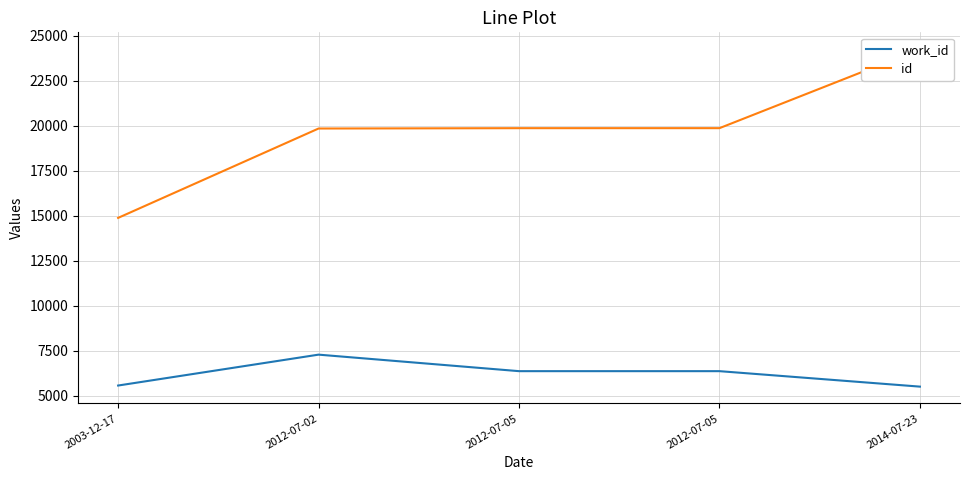

How many data points in work_id are less than 6366?

2